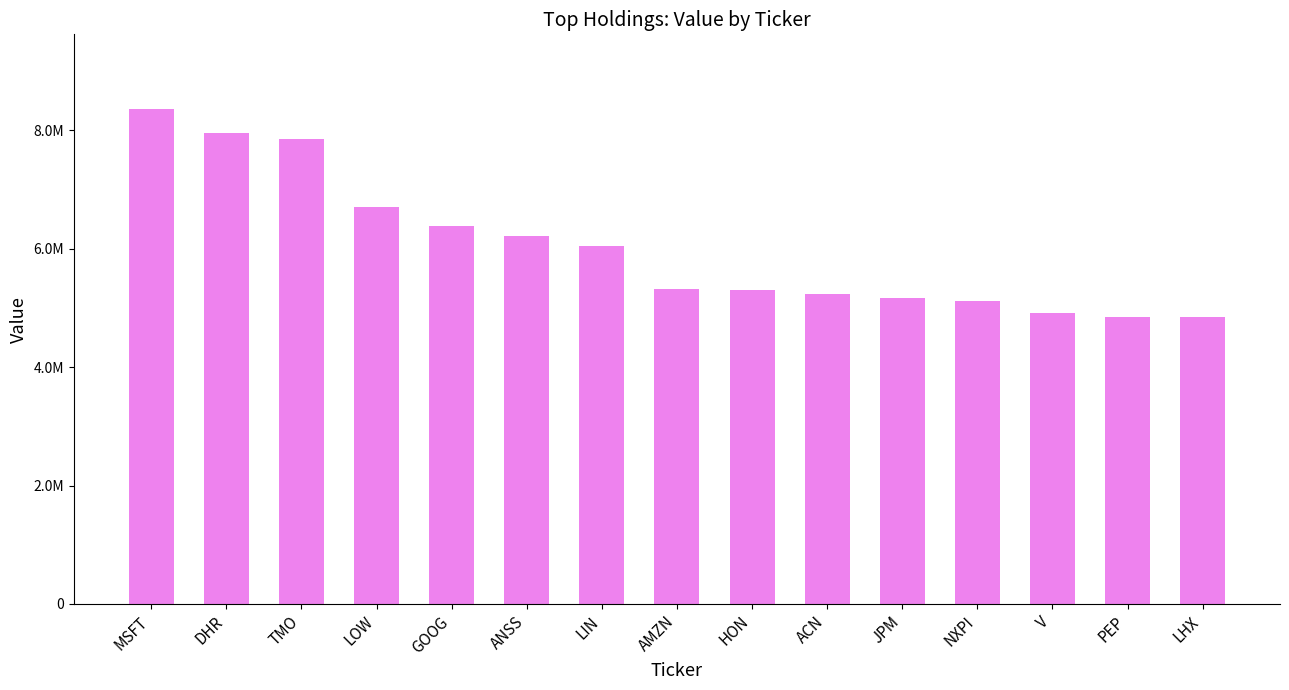

The chart shows a value of 6041000 at LIN. True or false?

True